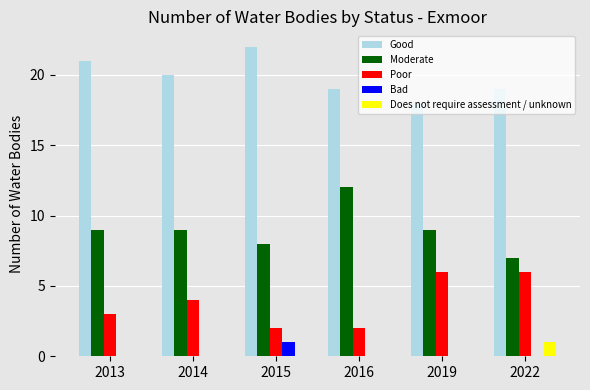

True or false: Moderate has a value of 5 at 2016.

False